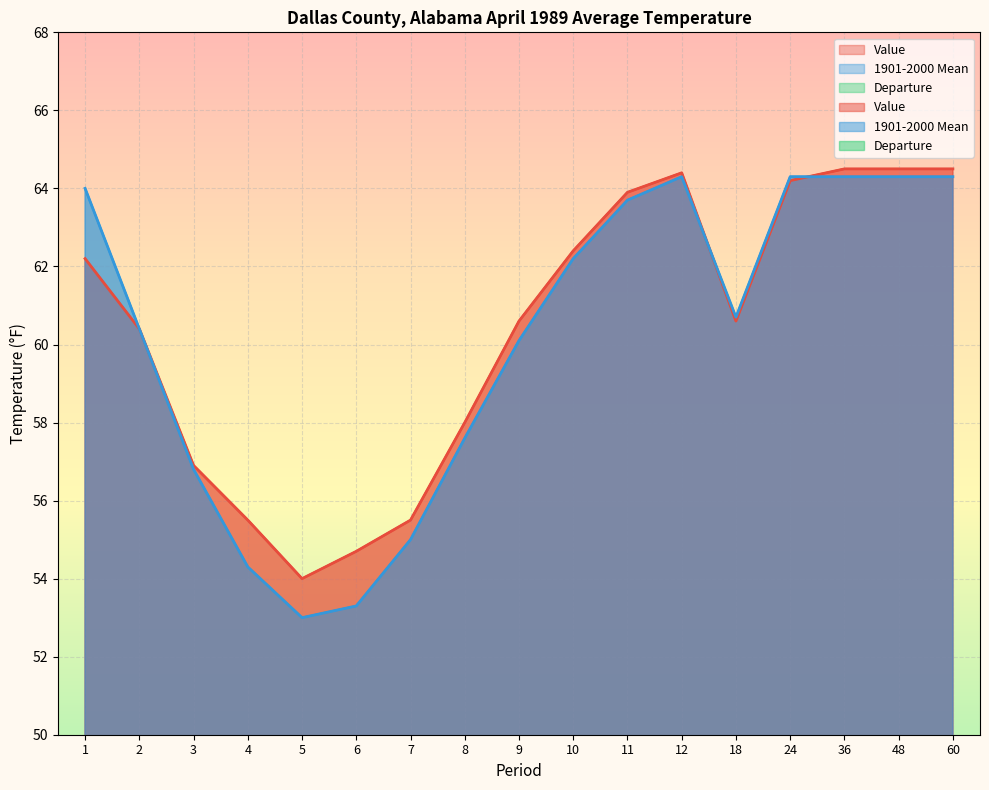

What is the value of the Departure point at the 3rd from the left?

0.1